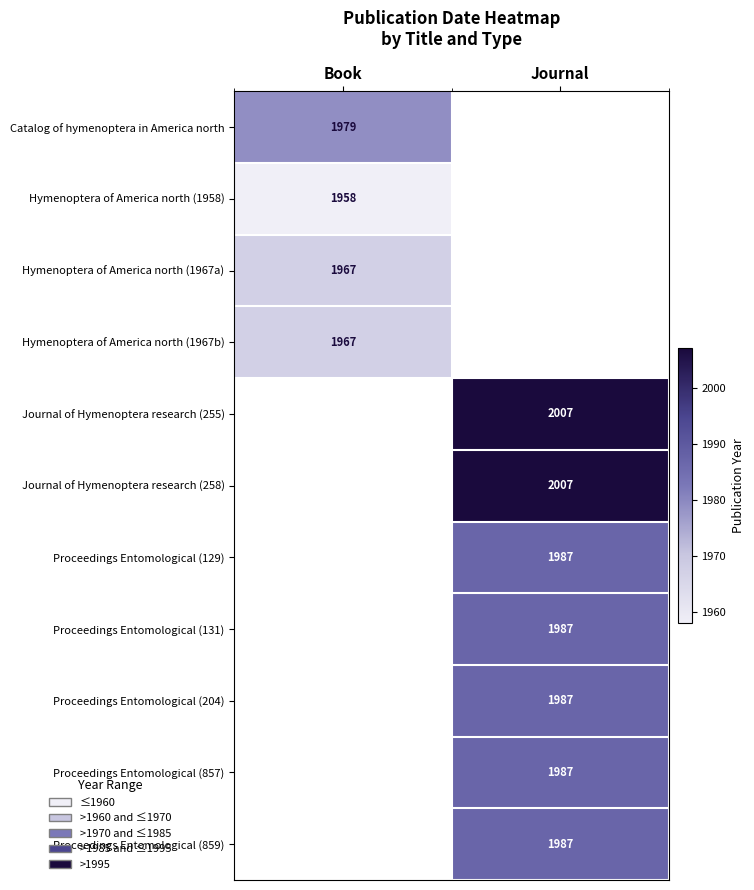

How many categories are shown in the chart?

2